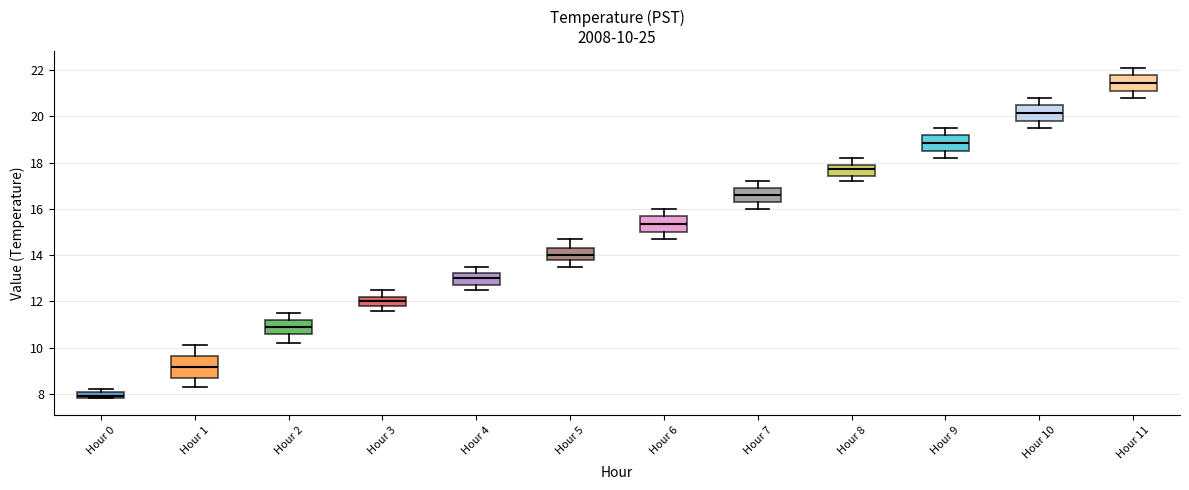

Comparing the boxes themselves (not the whiskers), which one is the tallest?

Hour 1